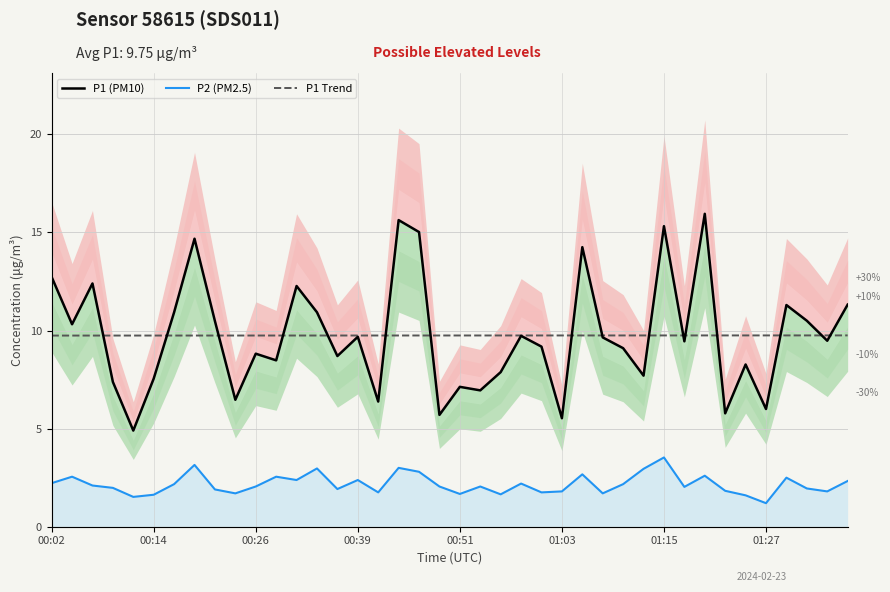

Count the number of categories in the chart.

40